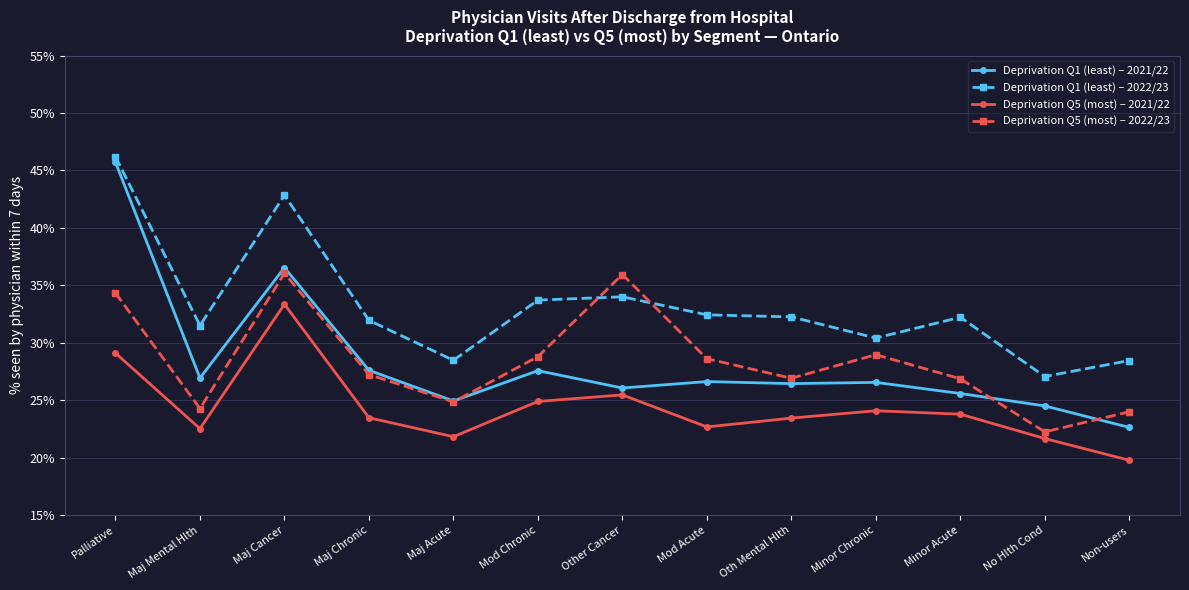

True or false: Deprivation Q1 (least) – 2021/22 and Deprivation Q5 (most) – 2021/22 intersect in this chart.

False